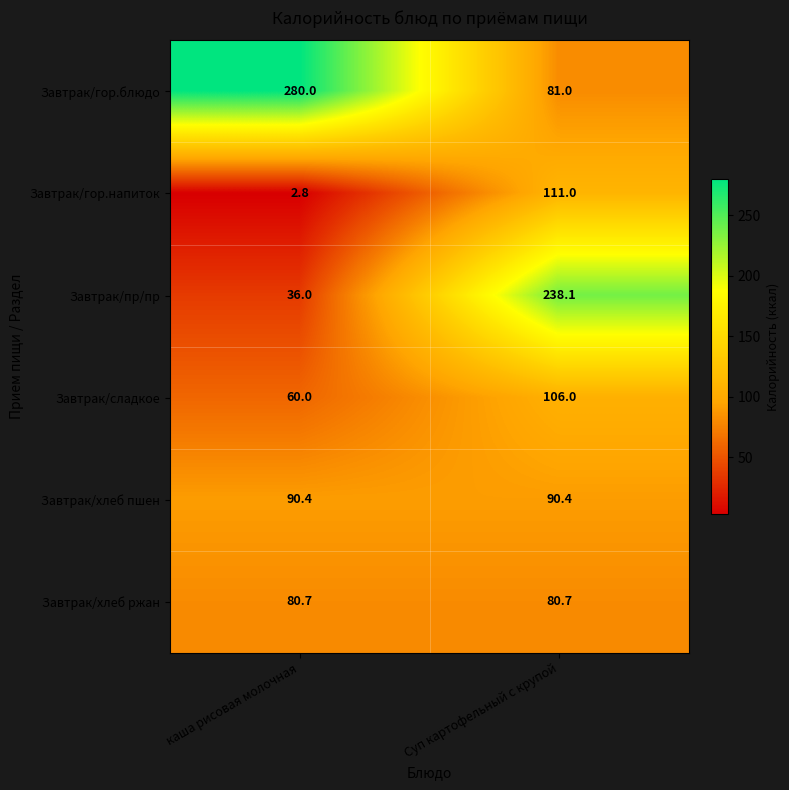

Reading left to right, extract all data points from this chart.

Завтрак/гор.блюдо: каша рисовая молочная=280.0	Суп картофельный с крупой=81.0
Завтрак/гор.напиток: каша рисовая молочная=2.8	Суп картофельный с крупой=111.0
Завтрак/пр/пр: каша рисовая молочная=36.0	Суп картофельный с крупой=238.1
Завтрак/сладкое: каша рисовая молочная=60.0	Суп картофельный с крупой=106.0
Завтрак/хлеб пшен: каша рисовая молочная=90.4	Суп картофельный с крупой=90.4
Завтрак/хлеб ржан: каша рисовая молочная=80.7	Суп картофельный с крупой=80.7